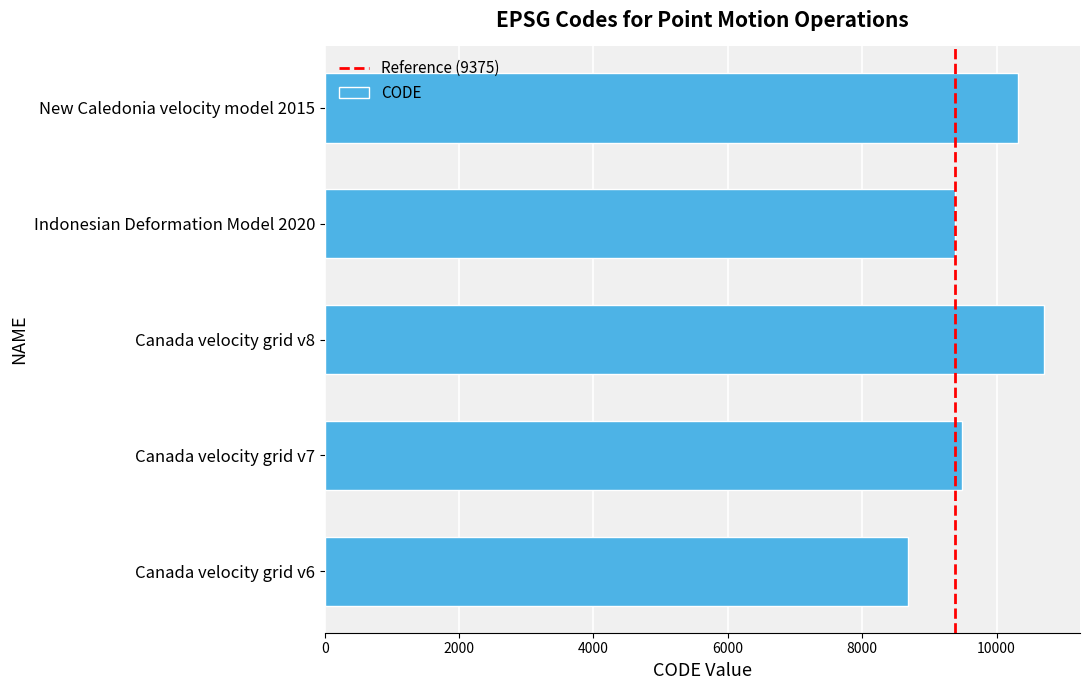

Rank the categories by value from highest to lowest.

Canada velocity grid v8, New Caledonia velocity model 2015, Canada velocity grid v7, Indonesian Deformation Model 2020, Canada velocity grid v6